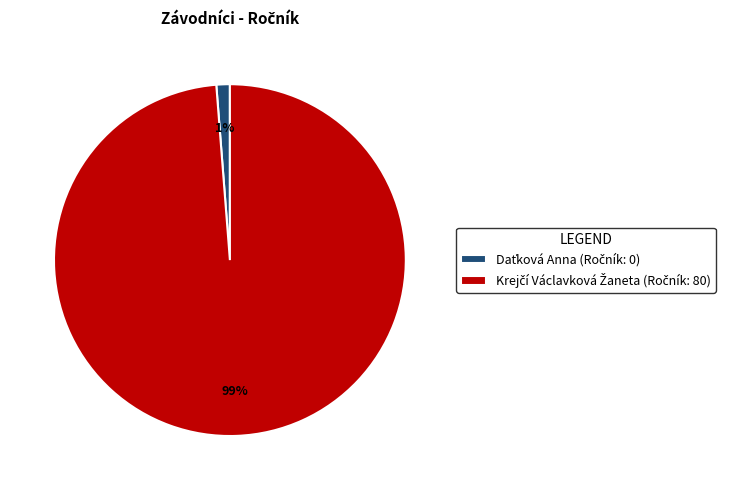

To the nearest percent, what is the difference between the largest and smallest slice percentages?

98%